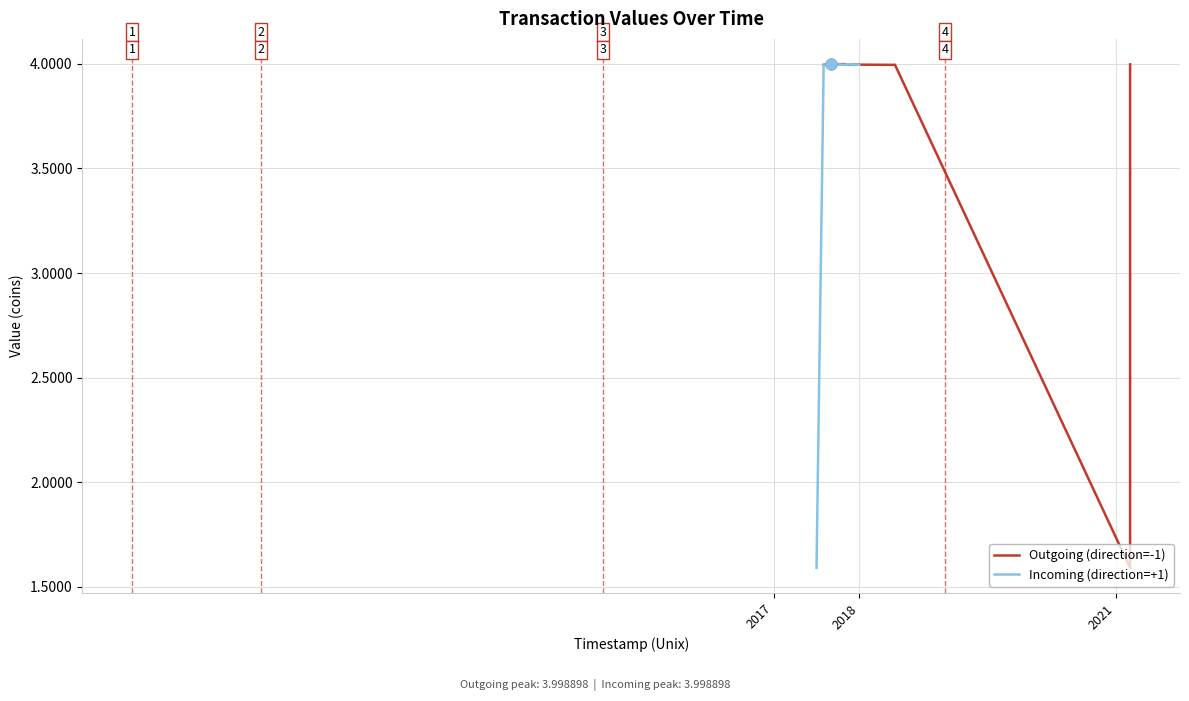

Which series reaches the maximum Y coordinate?

Outgoing (direction=-1)